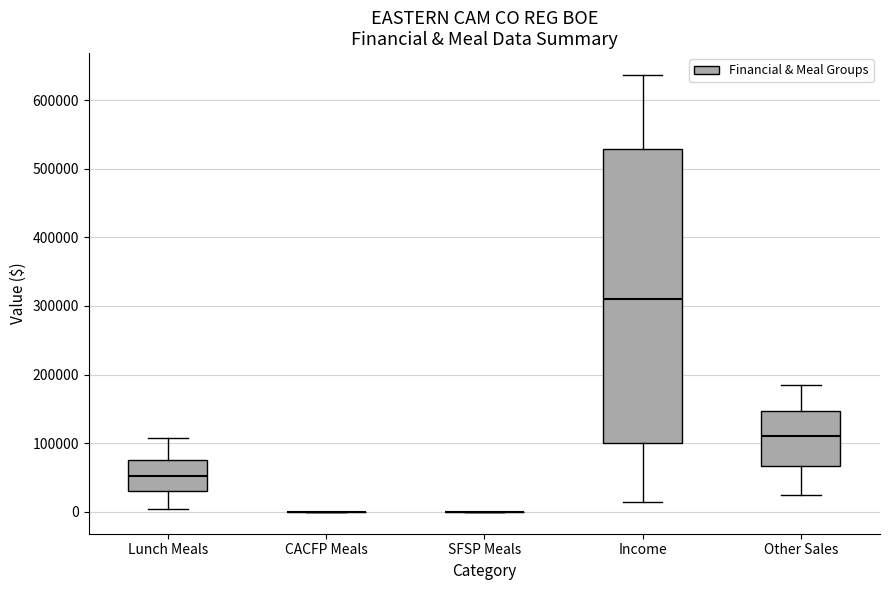

Reading left to right, read every box against the y-axis: the position of its median line, the range the box covers, and the ends of its whiskers. The values are not printed on the chart, so give them approximately, as read against the axis.

Lunch Meals: median 50000, box 30000 to 70000, whiskers 0 to 110000
CACFP Meals: box collapsed to a line at 0, whiskers 0 to 0
SFSP Meals: box collapsed to a line at 0, whiskers 0 to 0
Income: median 310000, box 100000 to 530000, whiskers 20000 to 640000
Other Sales: median 110000, box 70000 to 150000, whiskers 30000 to 190000